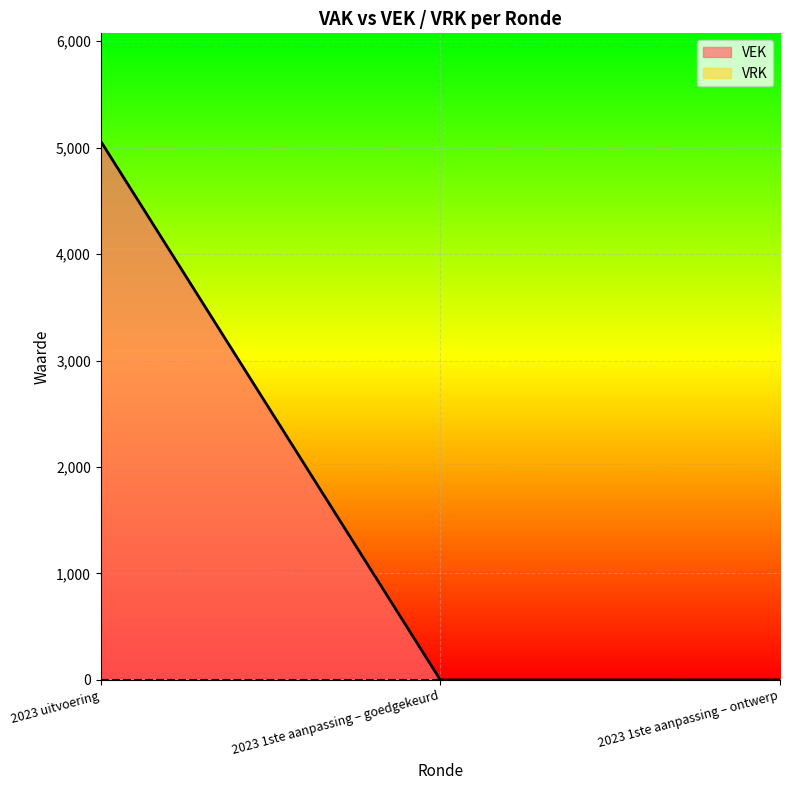

How many categories are shown in the chart?

3